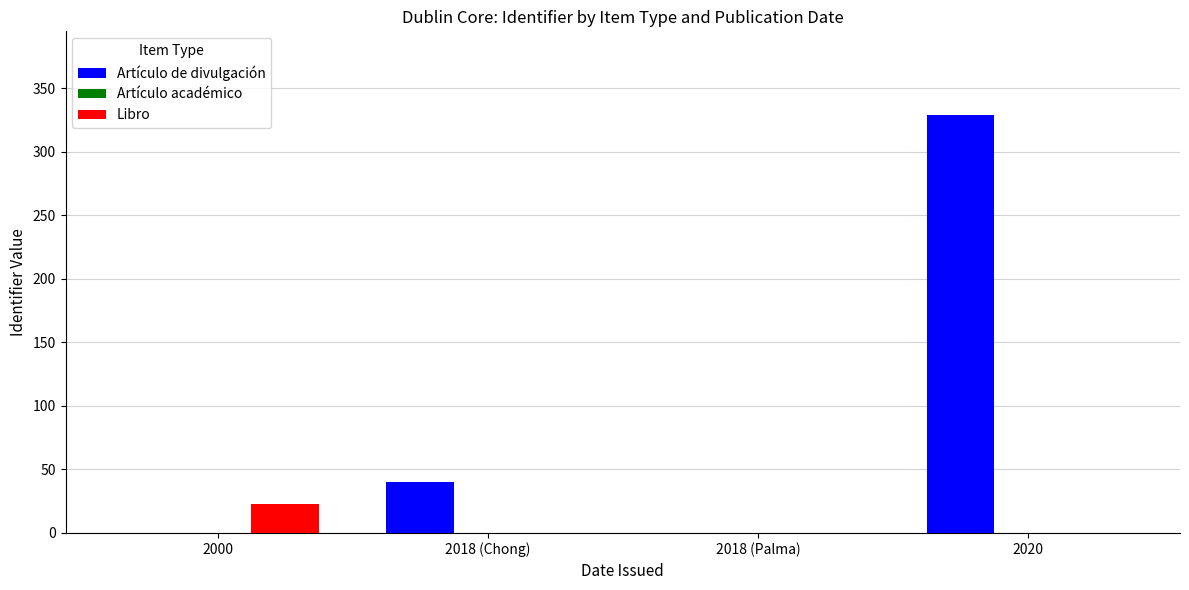

True or false: Libro has a value of 0 at 2018 (Chong).

True